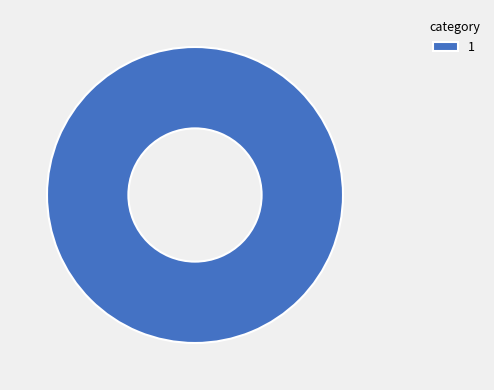

How many segments does this pie chart have?

1